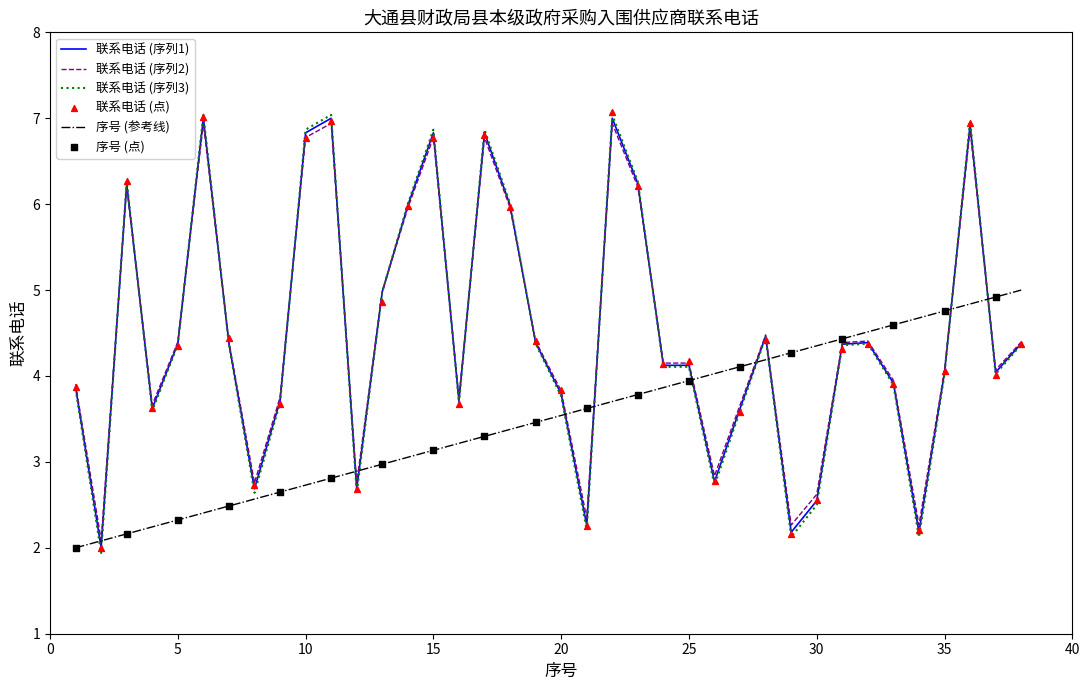

The value of 联系电话 (序列1) at 10 is 4.7. True or false?

False